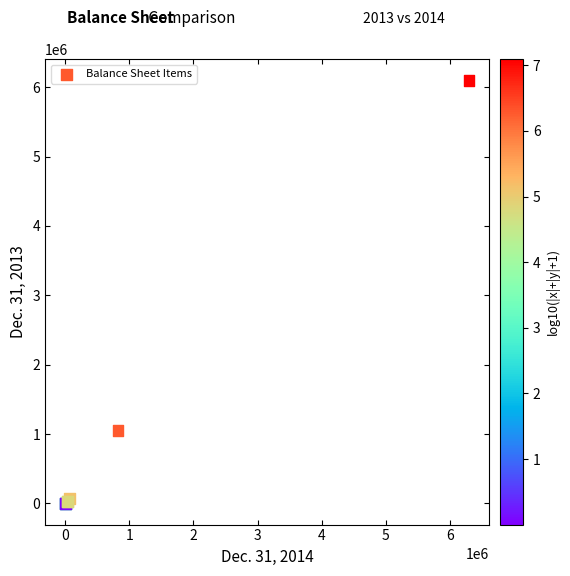

What Y value in the scatter plot is closest to 3050000?

1054000.0